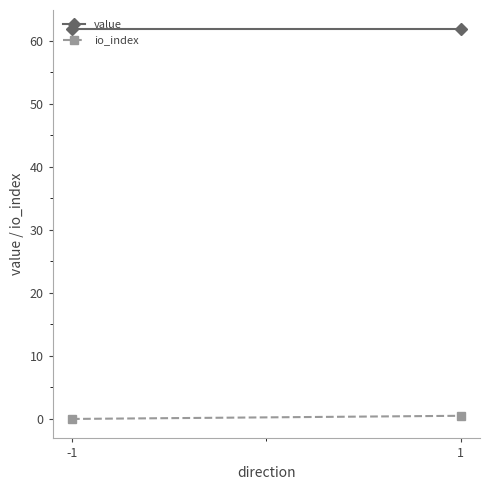

What is the difference between the highest and lowest values at -1?

61.8